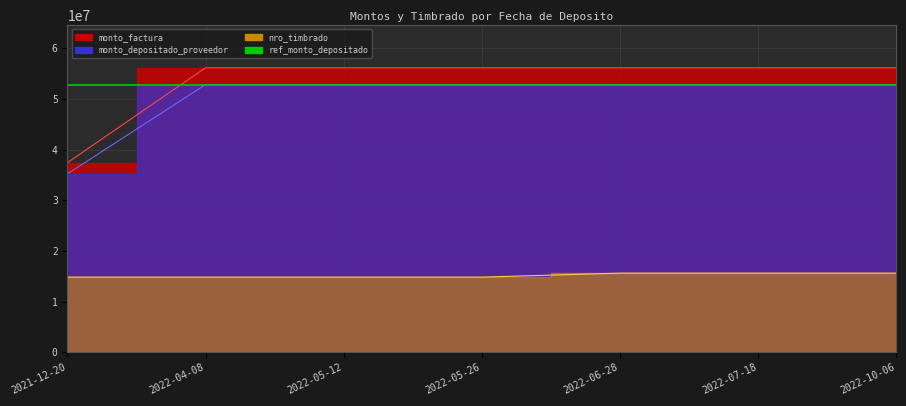

Which has a higher value, 2022-10-06 or 2022-04-08?

2022-10-06